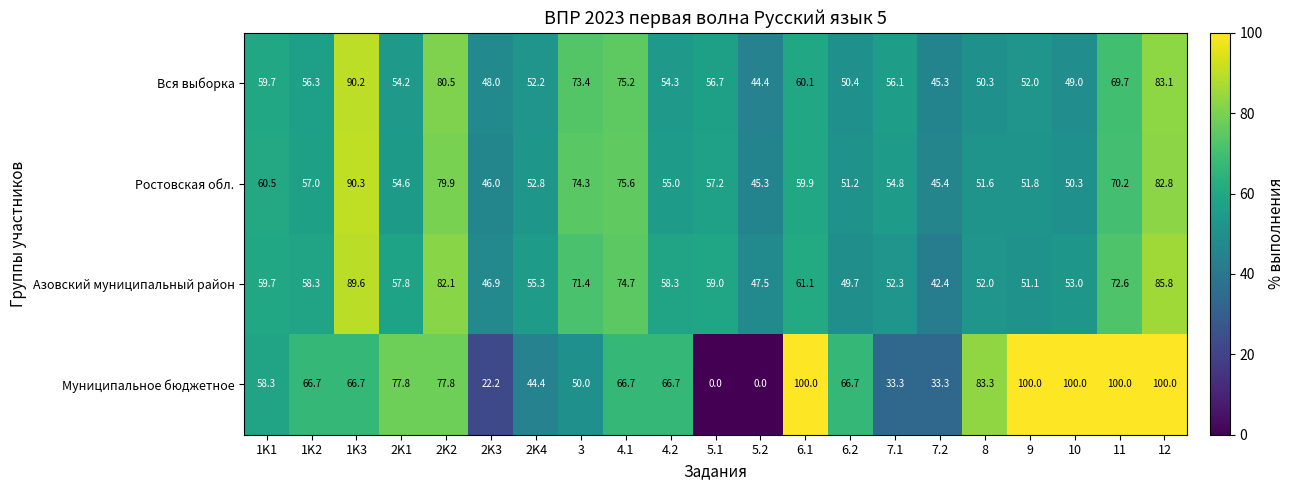

Where is Ростовская обл. nearest to the value 67?

11